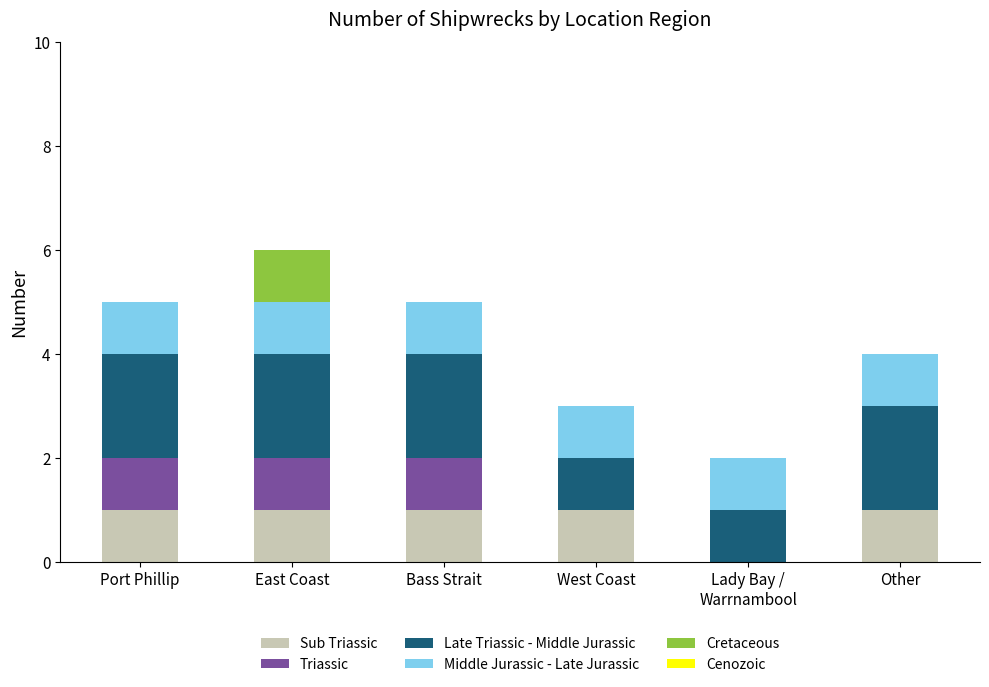

Count the number of categories in the chart.

6